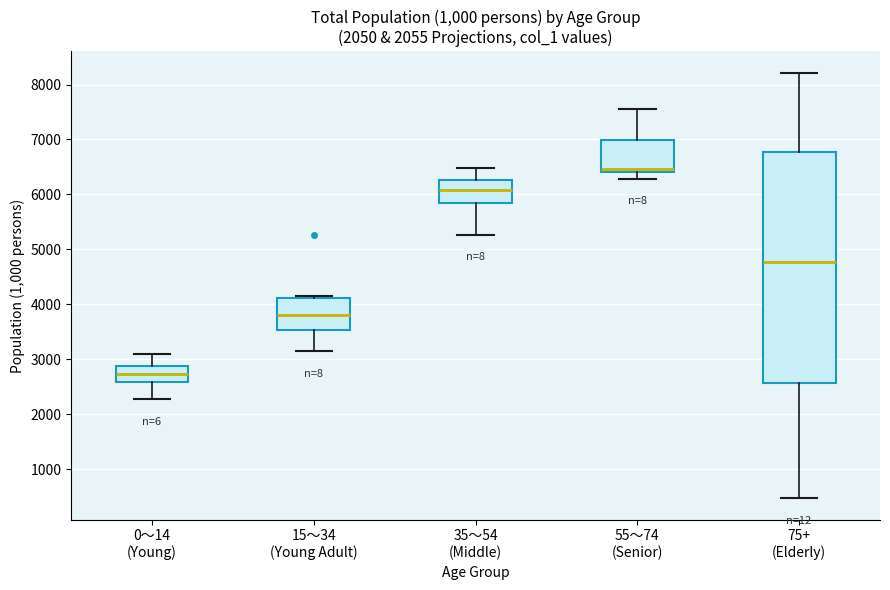

Which box's median line is the lowest?

0～14 (Young)